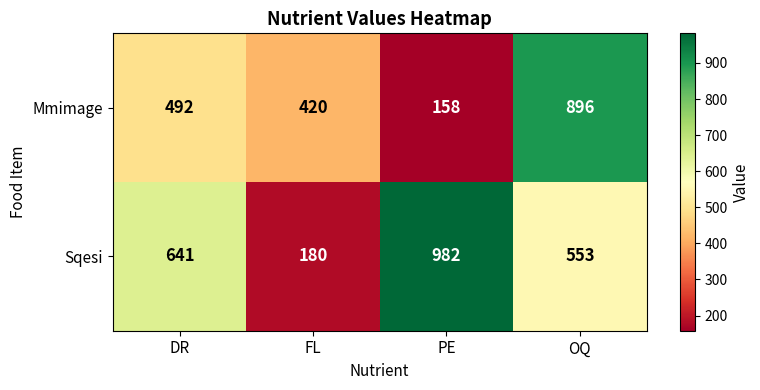

What is the maximum value shown in the chart?

982